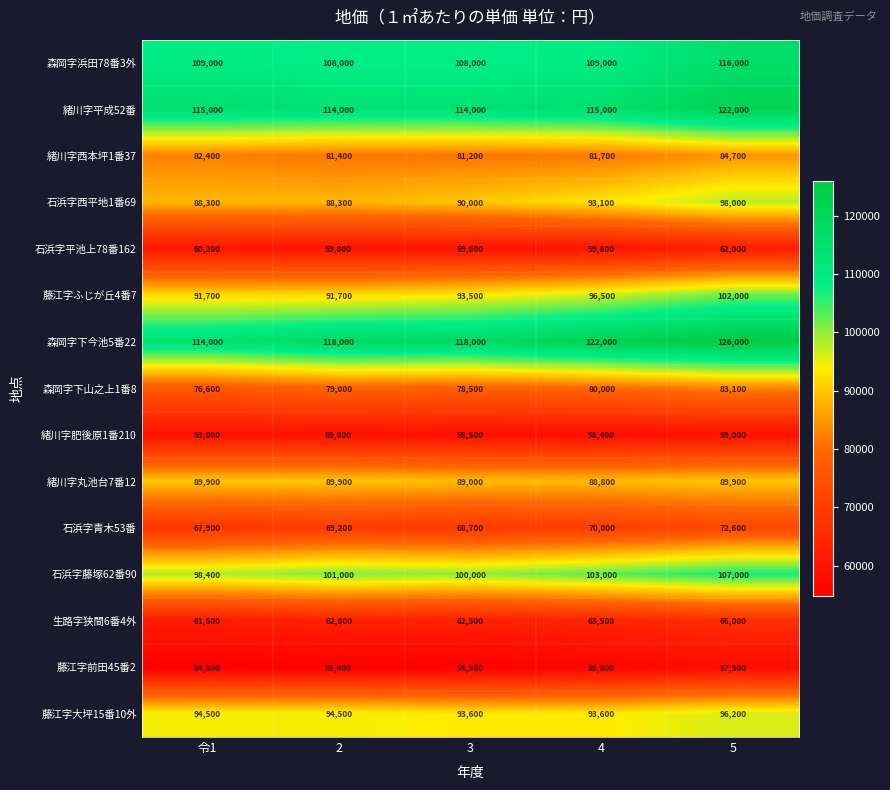

At how many categories does at least one series exceed 116374?

4